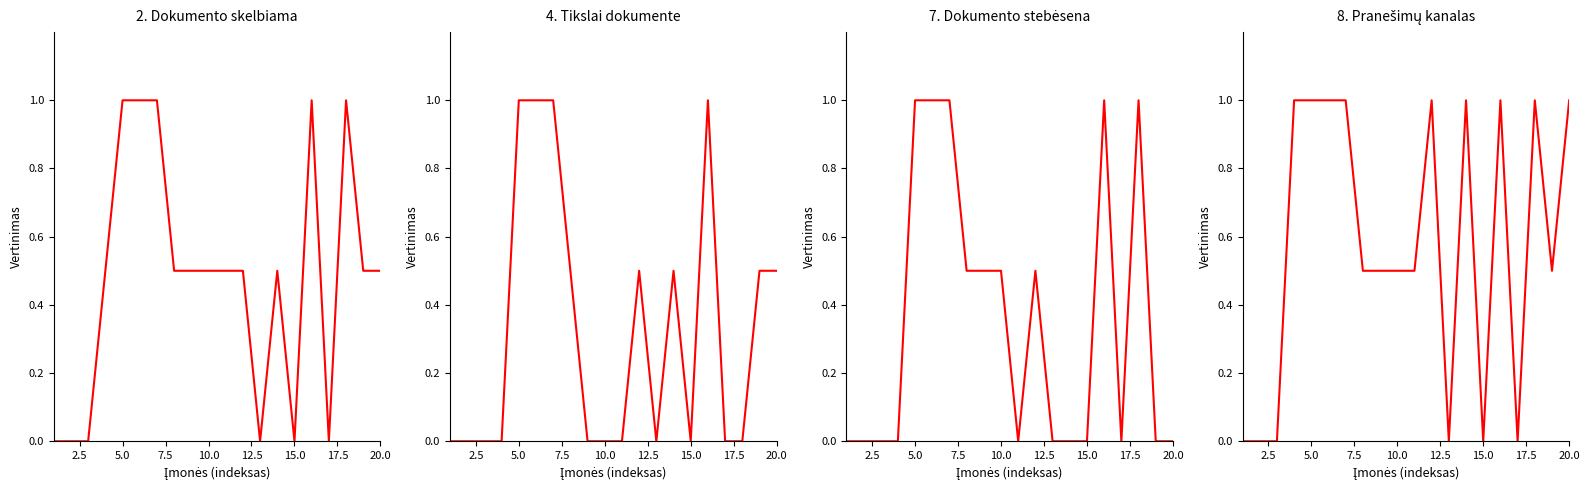

What is the difference between the maximum and minimum values in the 2. Dokumento skelbiama series?

1.0